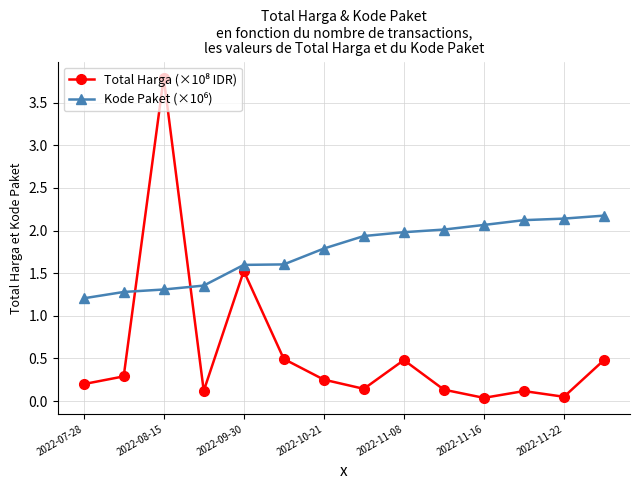

What is the maximum value shown in the chart?

3.8